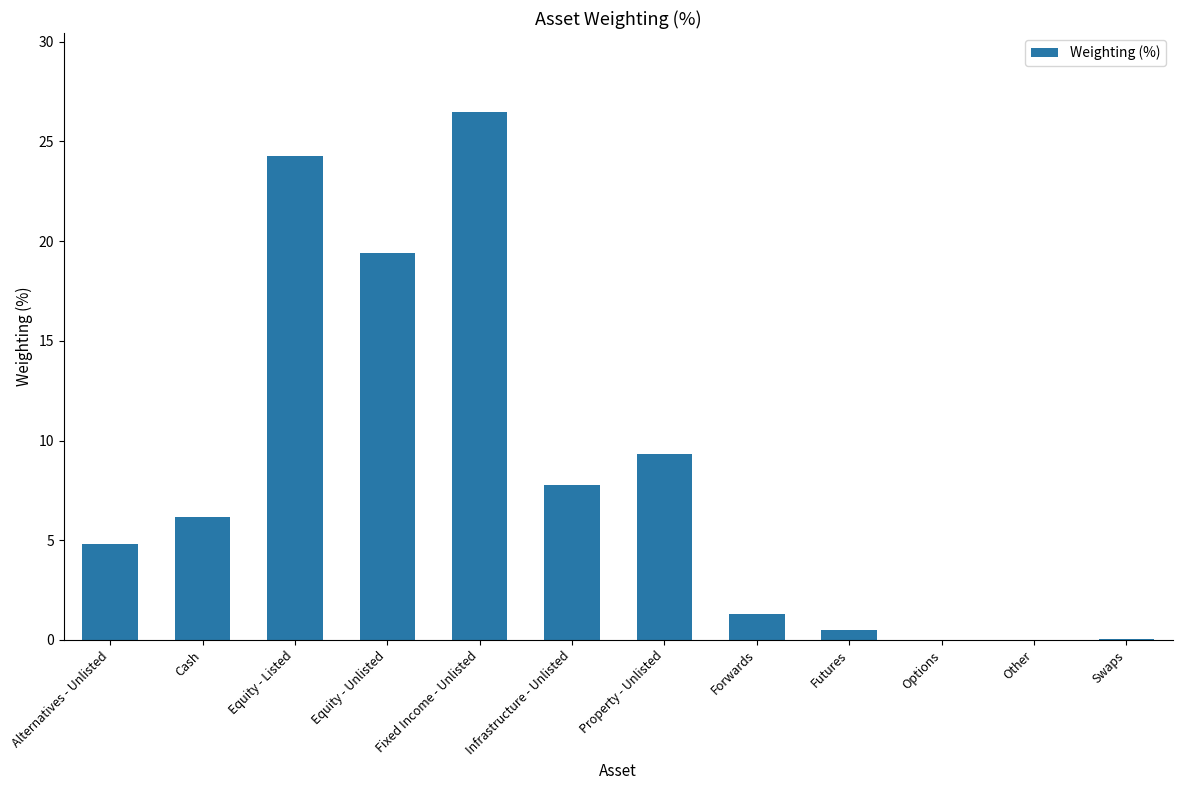

At which label is the value closest to 13?

Property - Unlisted